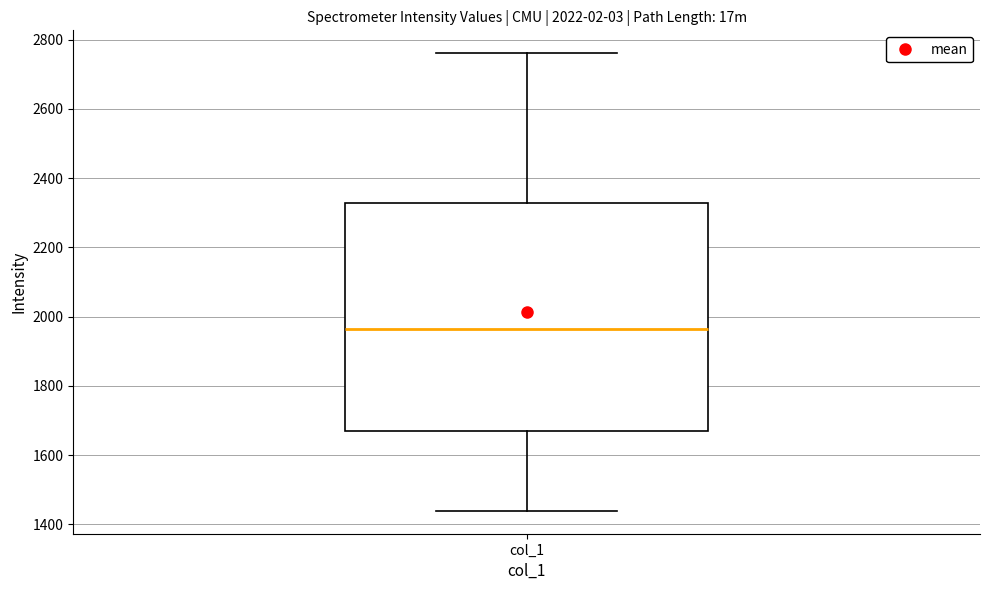

Where does the lower whisker of the box for col_1 end on the y-axis? The values are not printed on the chart, so give them approximately, as read against the axis.

1440